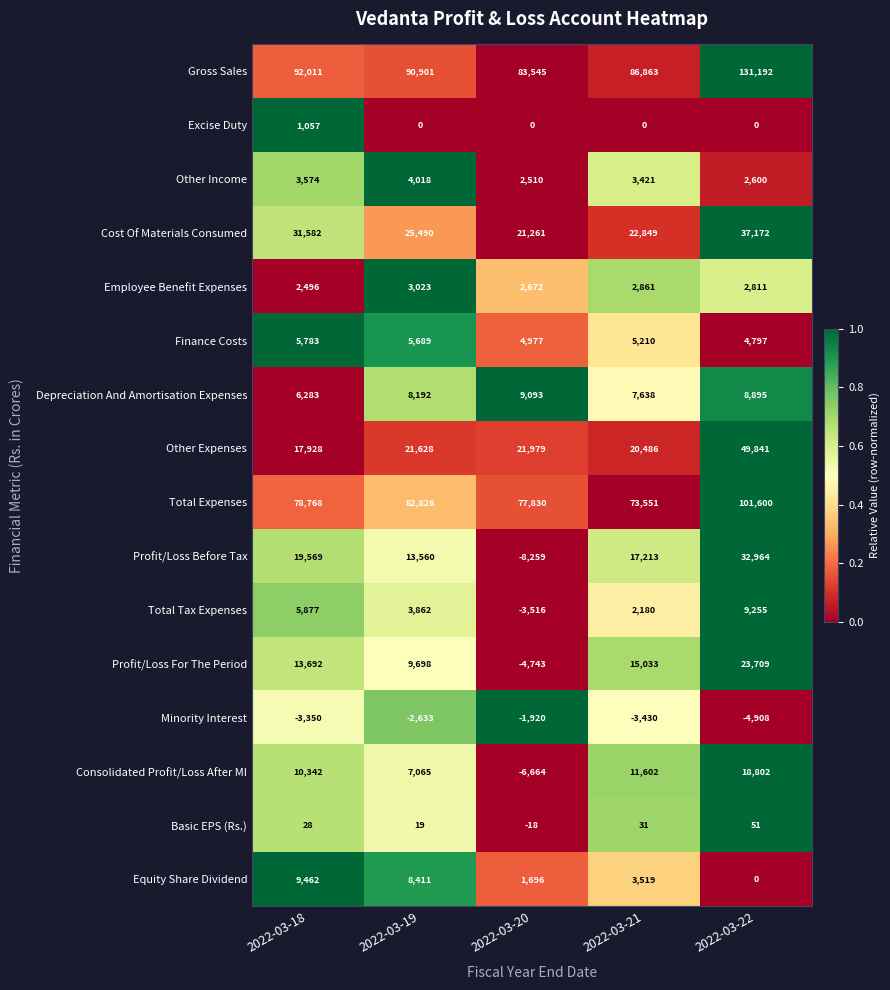

The Cost Of Materials Consumed series shows 38170 at 2022-03-21. True or false?

False